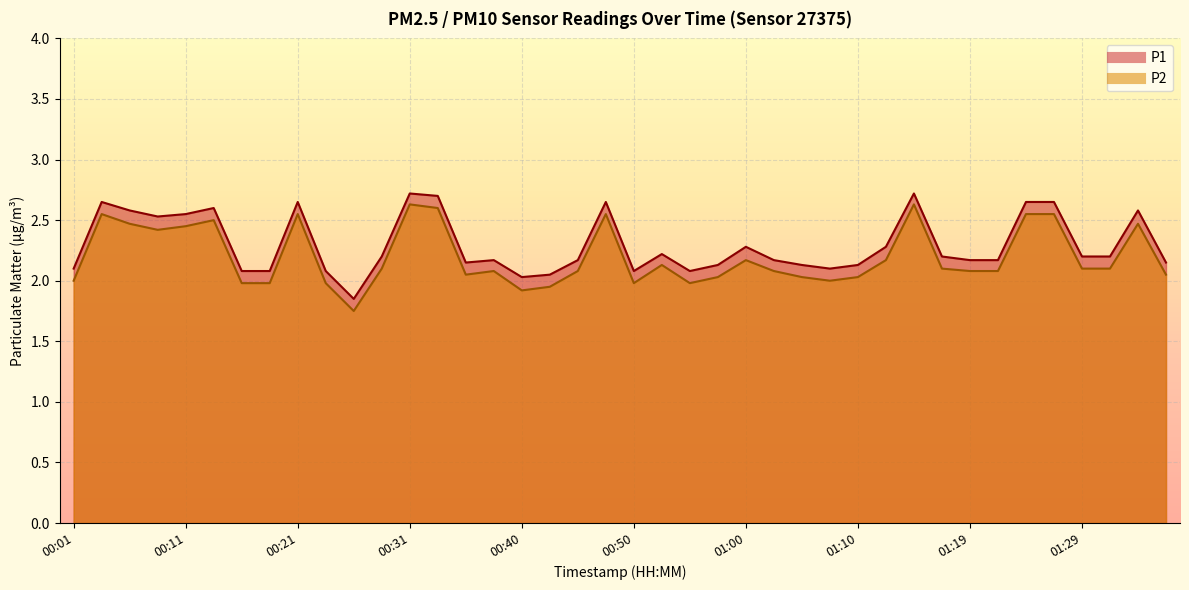

What is the difference between the second highest and second lowest values in the P2 series?

0.7